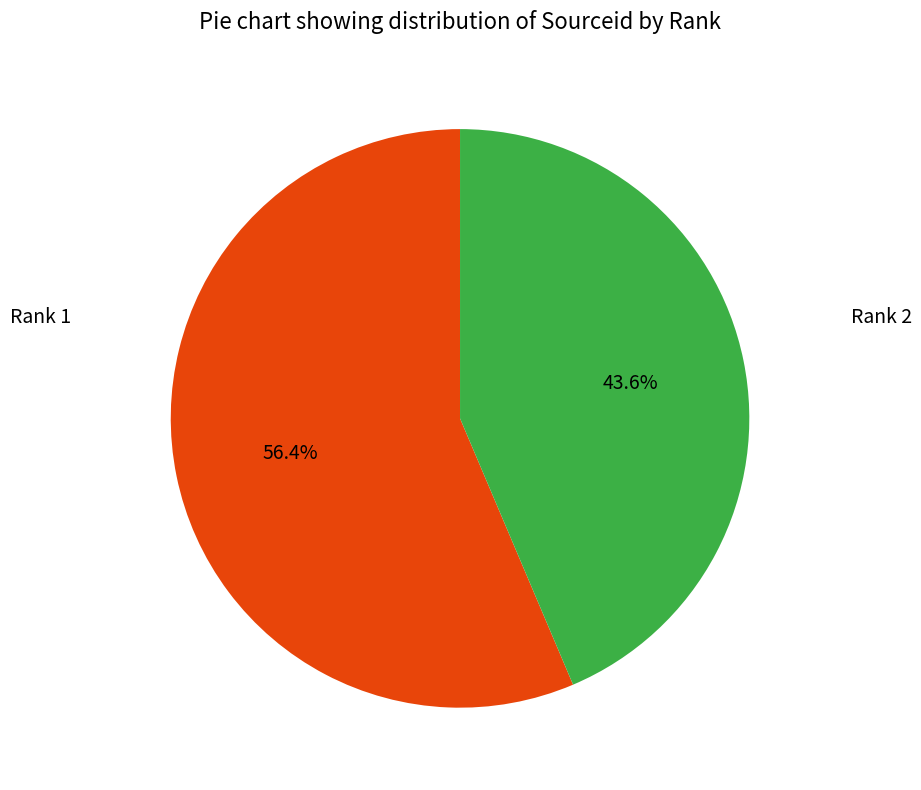

Count the number of slices in the pie.

2